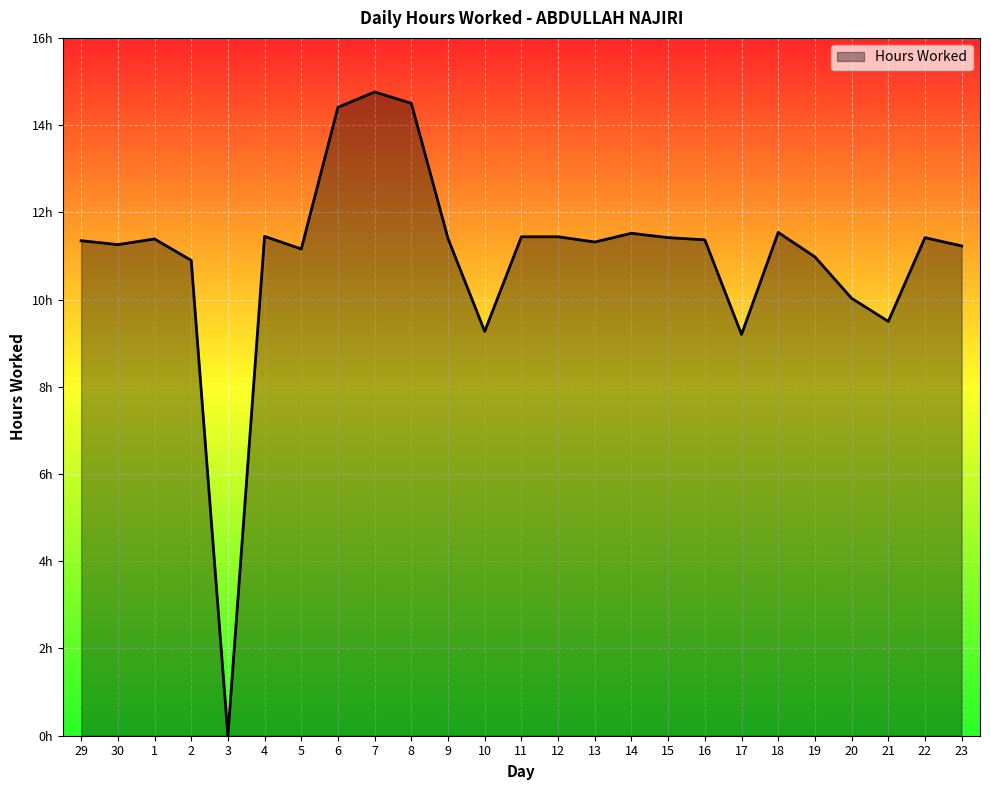

What is the label of the 12th point from the left?

10